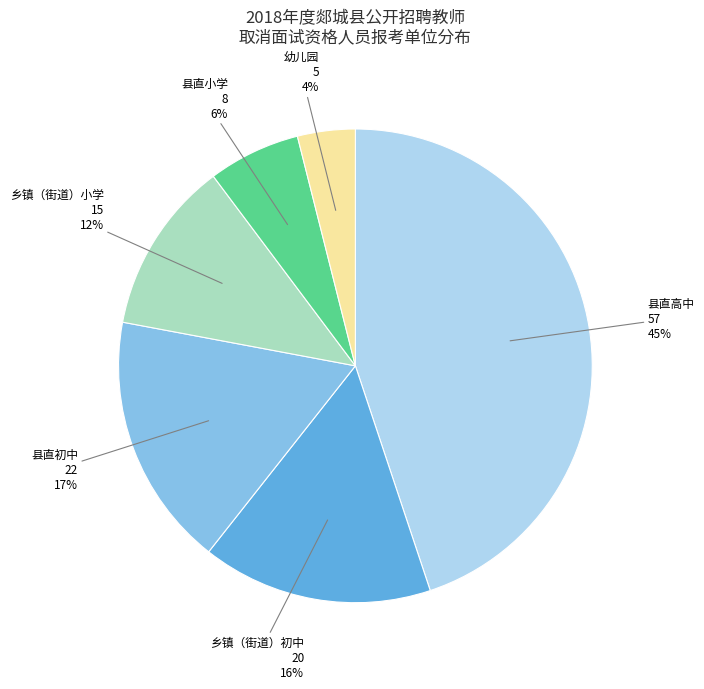

Does any single category account for the majority?

No